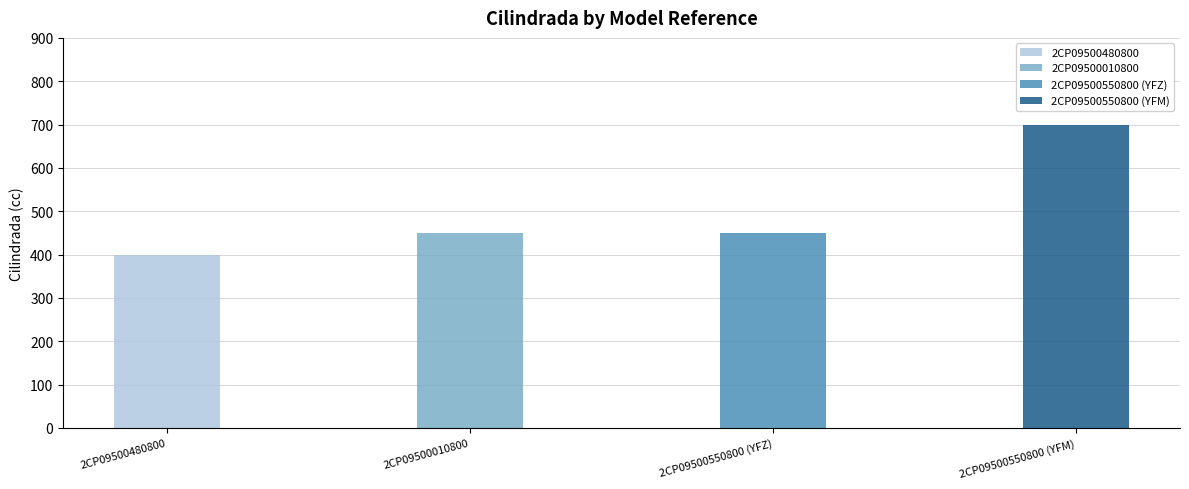

Reading left to right, what are all the values shown in this chart?

2CP09500480800=400	2CP09500010800=450	2CP09500550800 (YFZ)=450	2CP09500550800 (YFM)=700